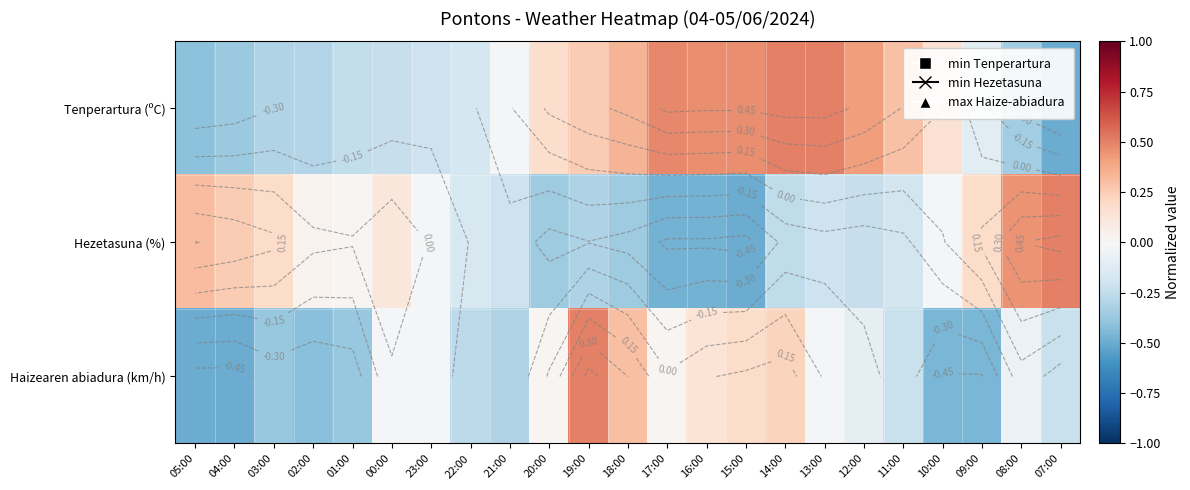

What is the total value across all series at 19:00?

0.5